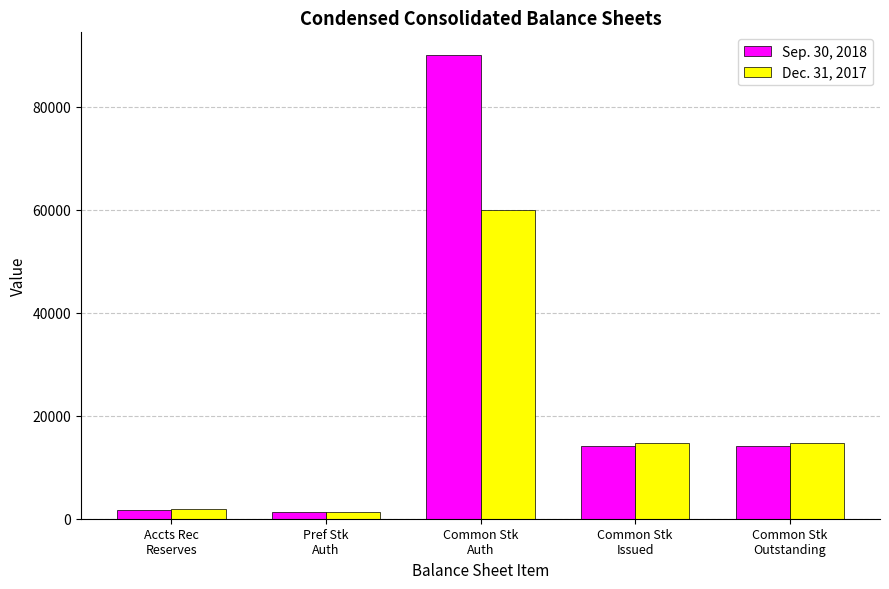

Rank the series by their maximum value, from highest to lowest.

Sep. 30, 2018, Dec. 31, 2017